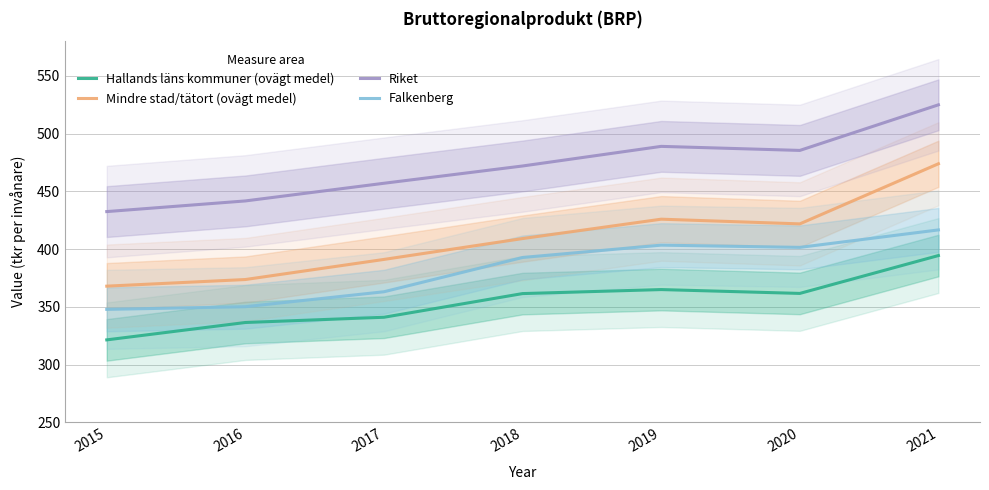

How many interior local valleys does the Riket series have?

1